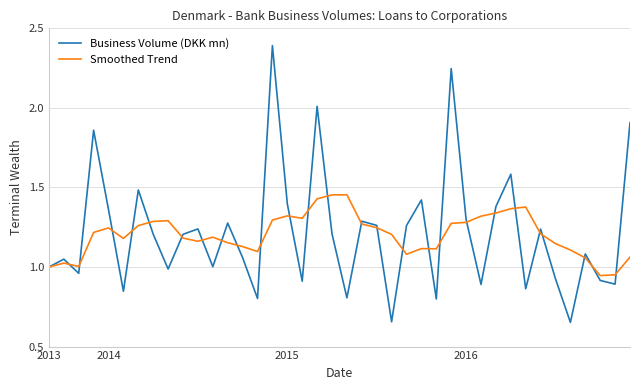

Which series ends up on top after the final intersection of Business Volume (DKK mn) and Smoothed Trend?

Business Volume (DKK mn)